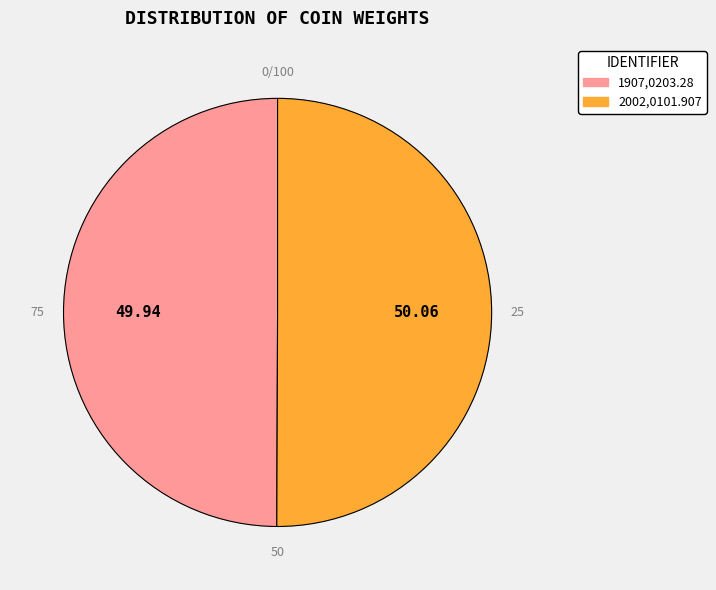

The 1907,0203.28 slice represents 50% of the pie. True or false?

True